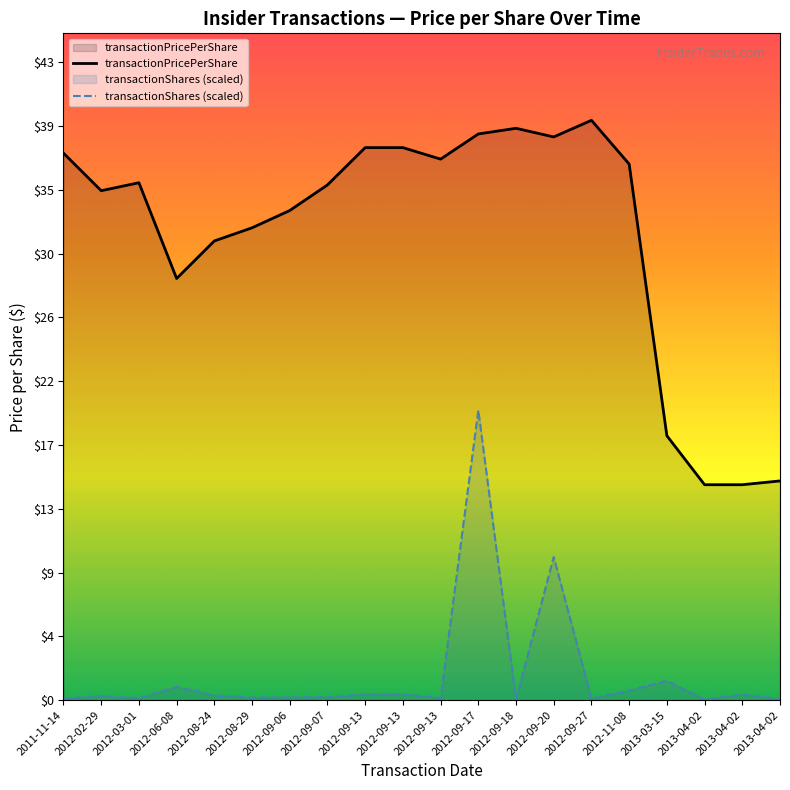

What is the value of the transactionPricePerShare point at the 11th from the left?

37.4